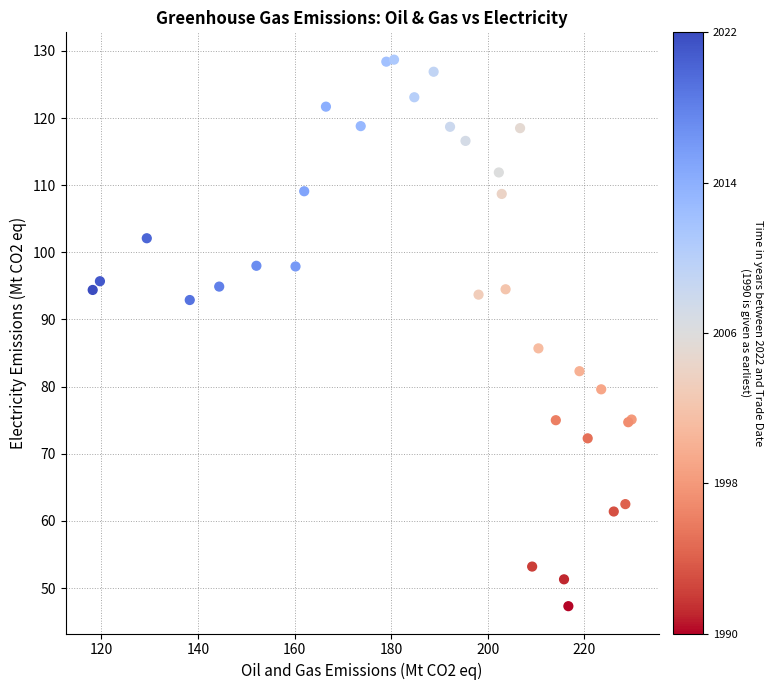

What Y value in the scatter plot is closest to 88?

85.7